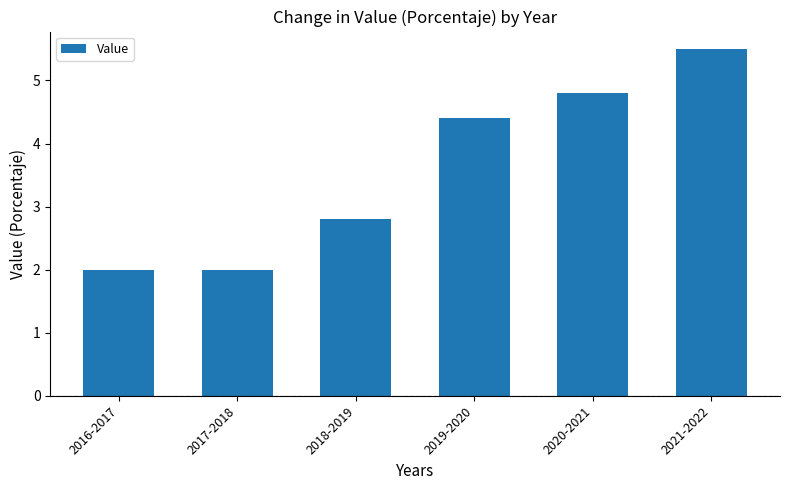

Is it true that the value at 2016-2017 is 2.9?

False